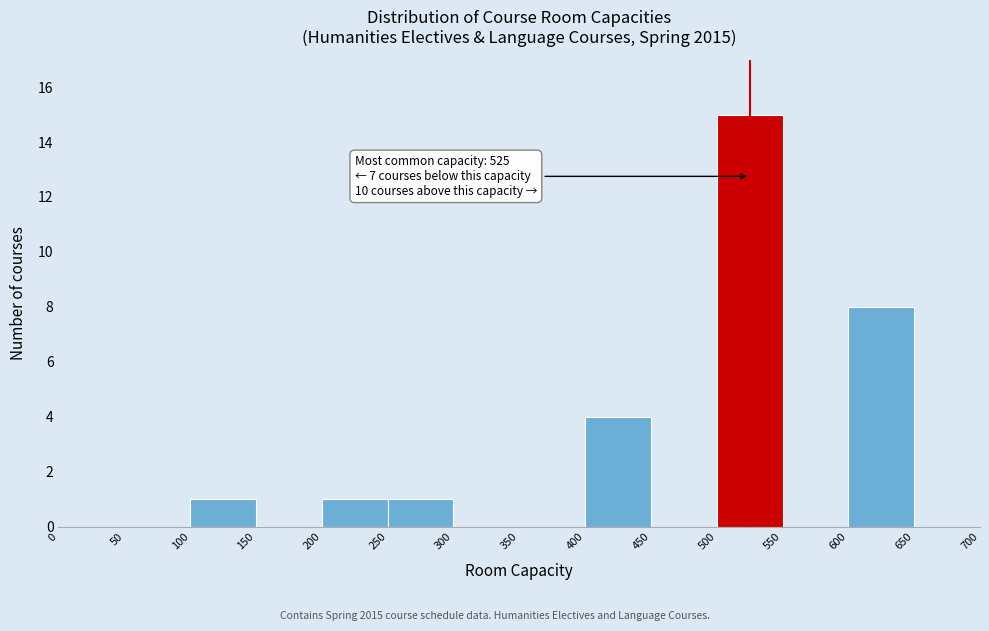

Over which range of the x-axis is the bar tallest?

500 to 550